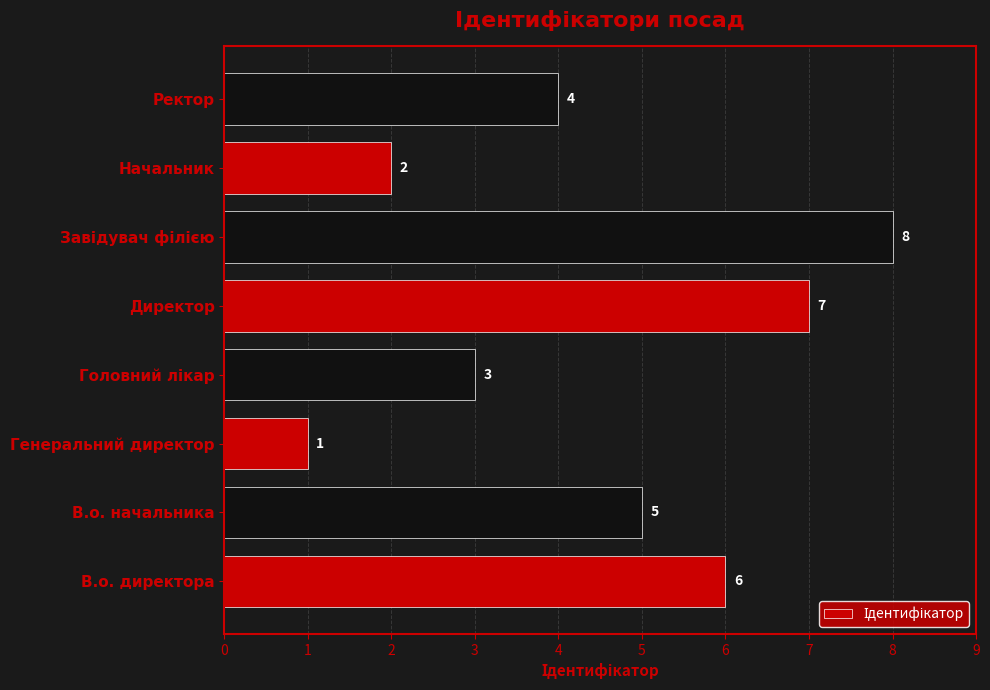

Approximately how many times larger is the value at Начальник compared to В.о. директора?

0.3